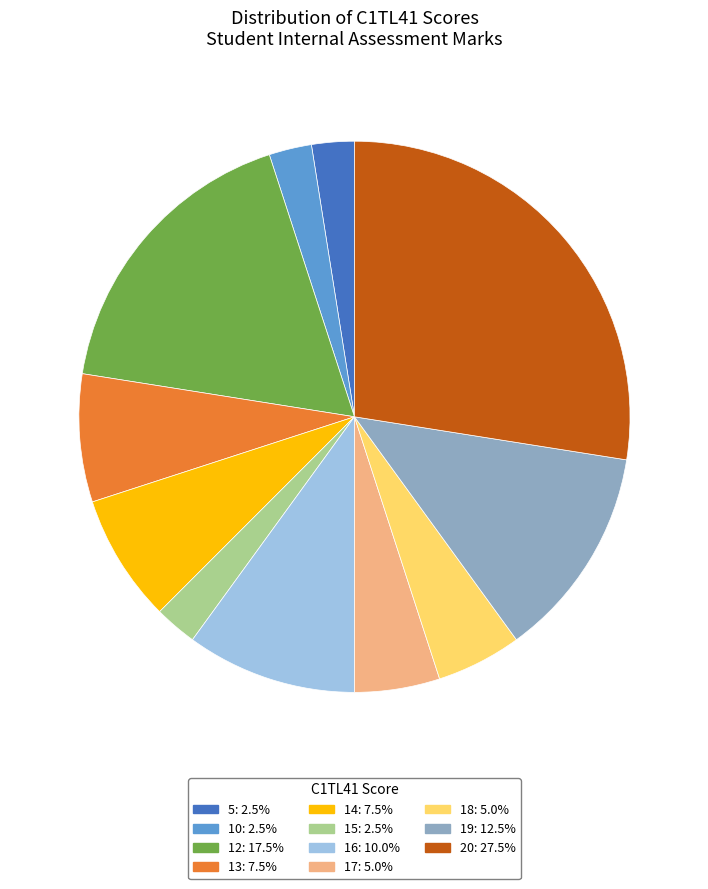

Does any single category account for the majority?

No